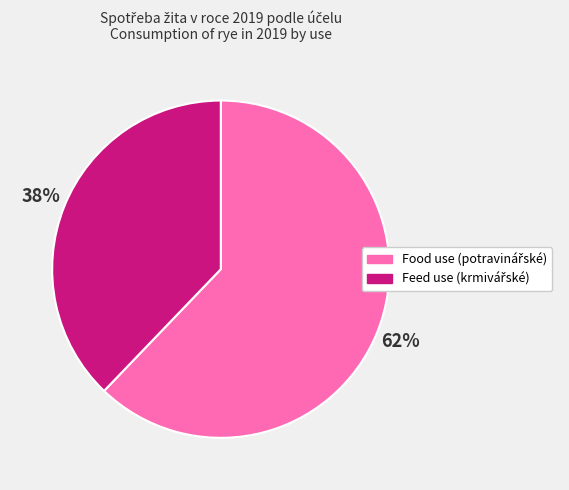

Is there any slice that represents more than half of the pie?

Yes